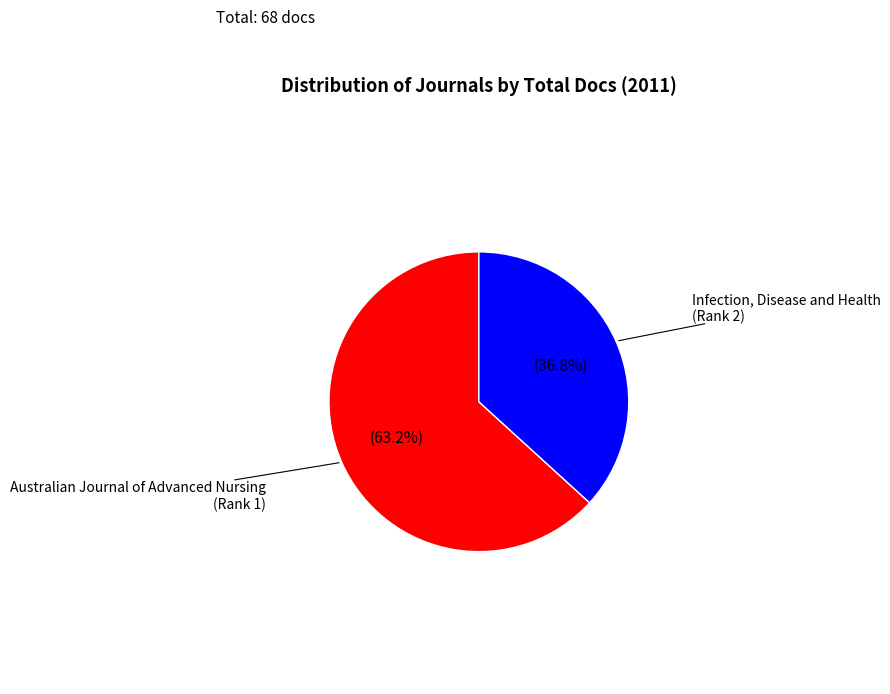

Does any single category account for the majority?

Yes